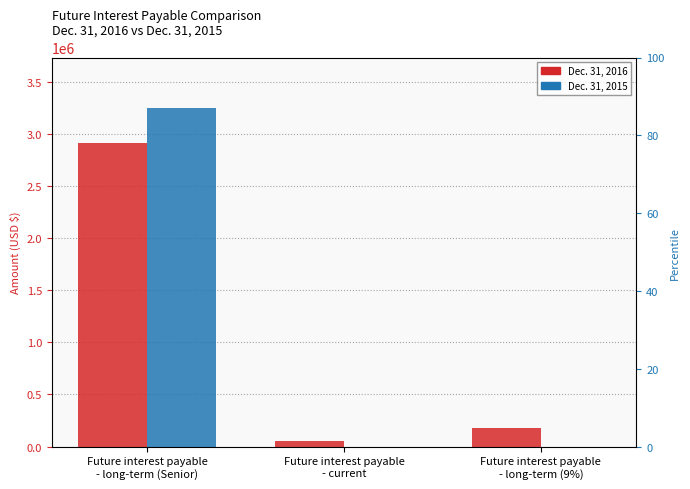

Reading right to left, what are all the values shown in this chart?

Dec. 31, 2016: Future interest payable
- long-term (9%)=178476	Future interest payable
- current=50349	Future interest payable
- long-term (Senior)=2909732
Dec. 31, 2015: Future interest payable
- long-term (9%)=0	Future interest payable
- current=0	Future interest payable
- long-term (Senior)=3245114